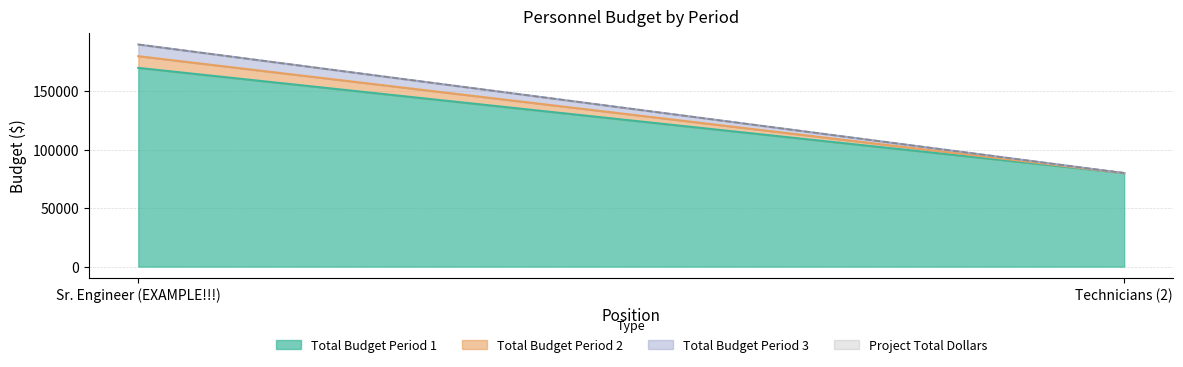

Is it true that Total Budget Period 2 equals -3657 at Technicians (2)?

False